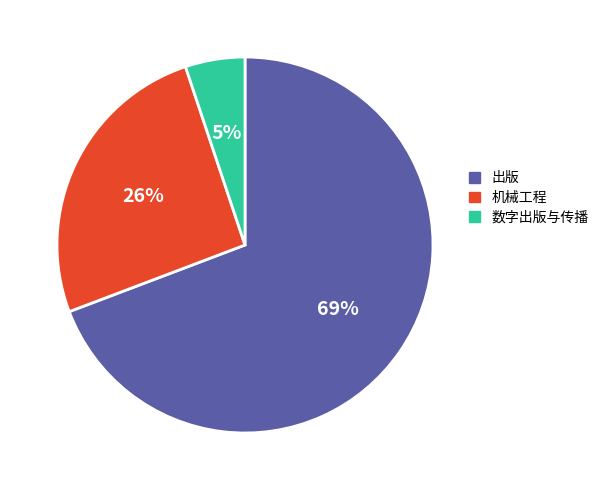

Is there a majority slice in this chart?

Yes